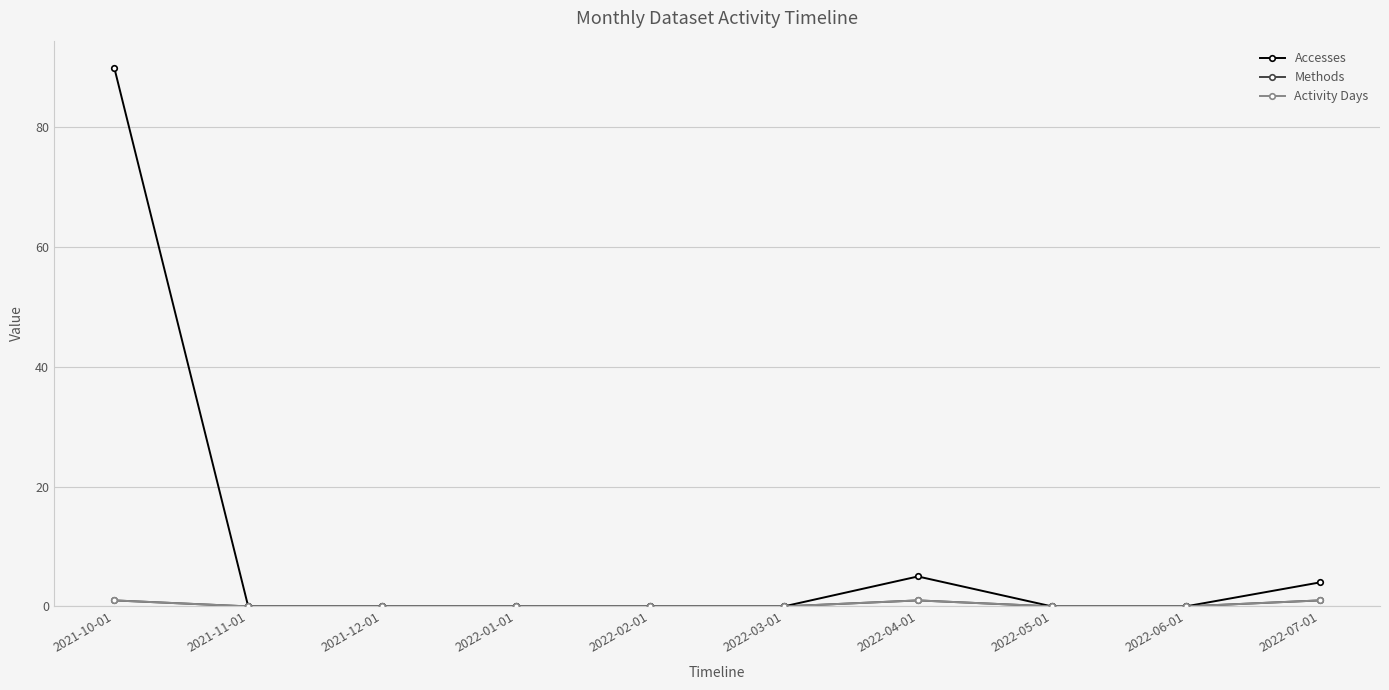

Is this an area chart (filled region under the line)?

No